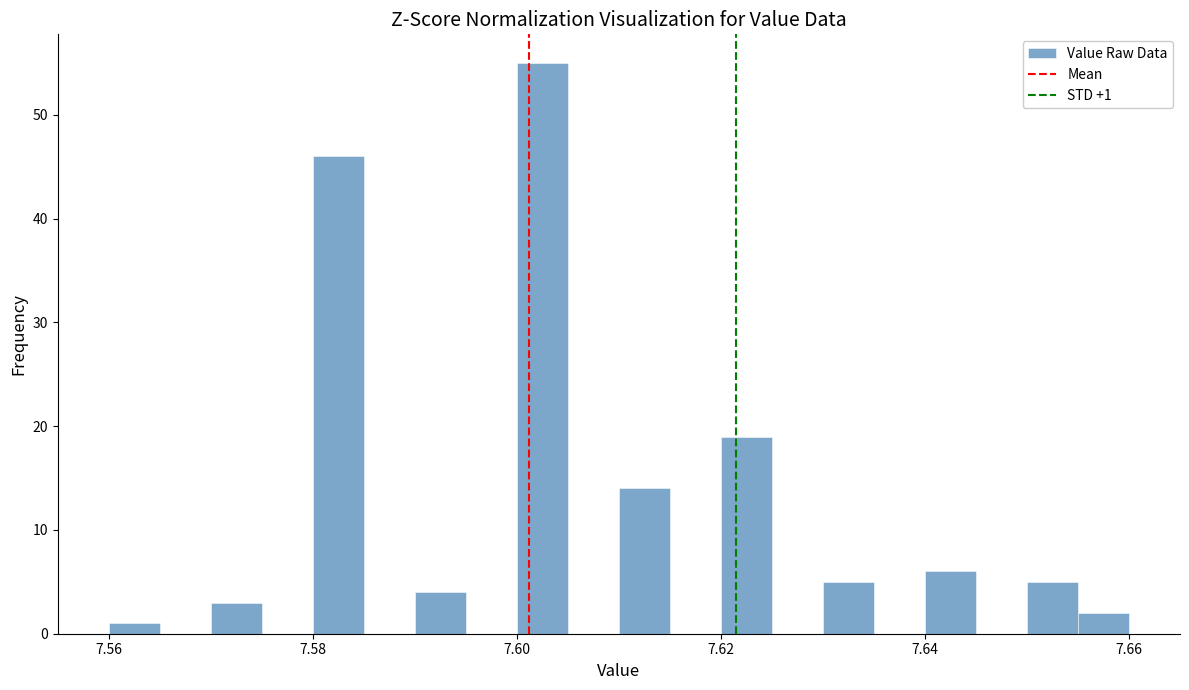

Read against the x-axis, roughly where is the centre of the tallest bar?

7.602